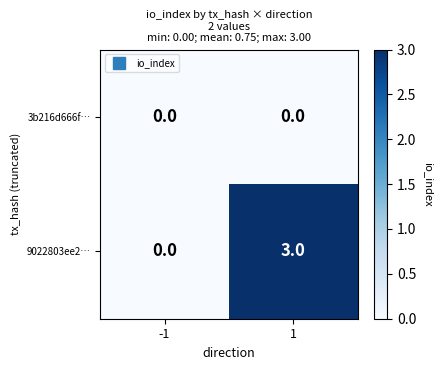

Reading left to right, extract all data points from this chart.

3b216d666f…: 0	0
9022803ee2…: 0	3